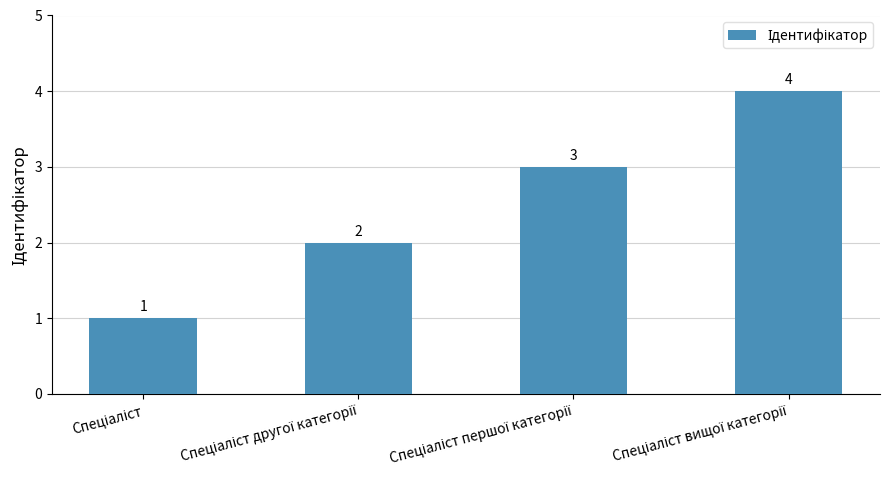

How many data points are less than 3?

2